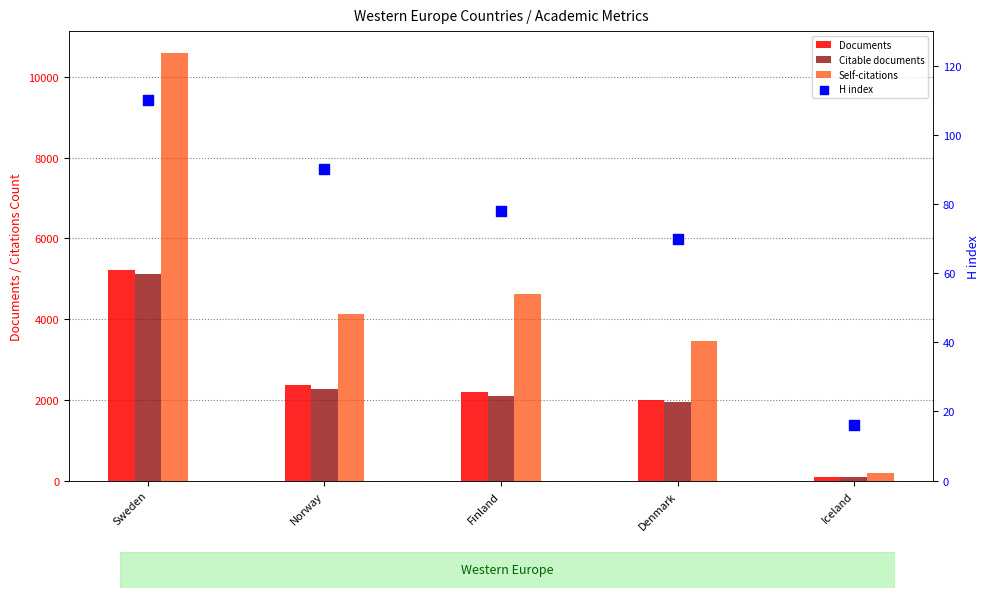

Is the value of Documents at Norway greater than the value of Self-citations at Denmark?

No